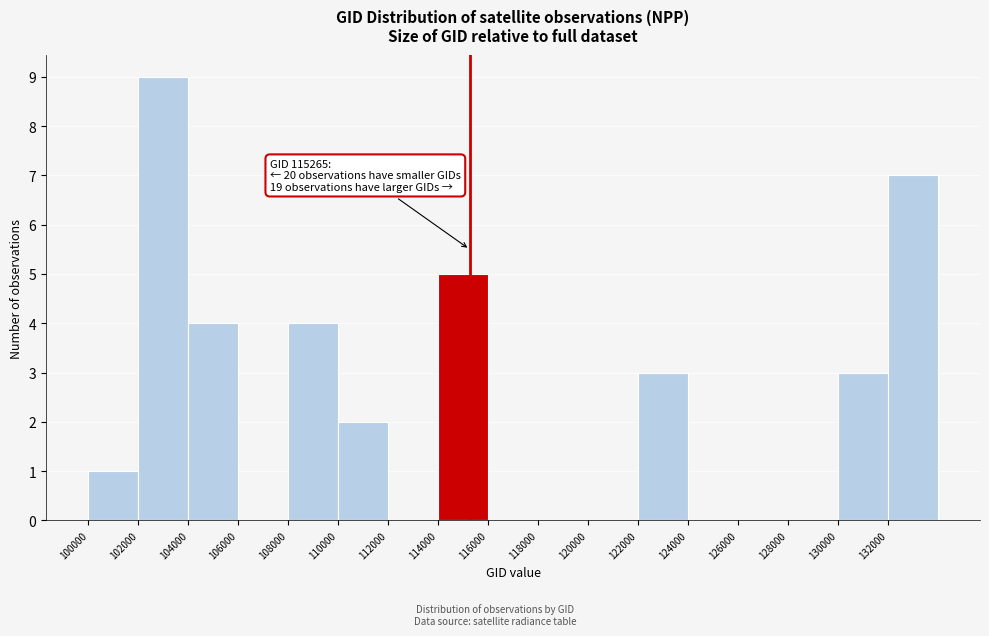

Which range on the x-axis has the tallest bar?

102000 to 104000